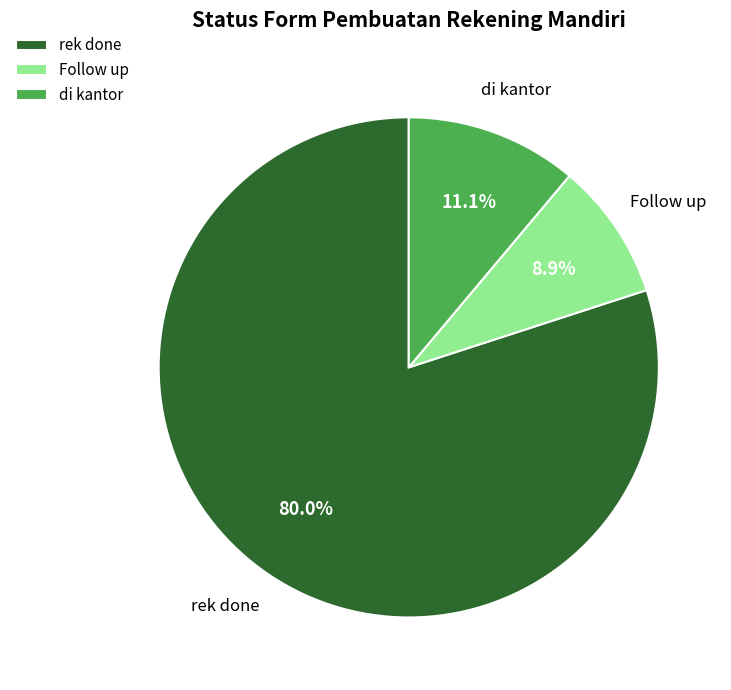

Which has a higher value, di kantor or Follow up?

di kantor